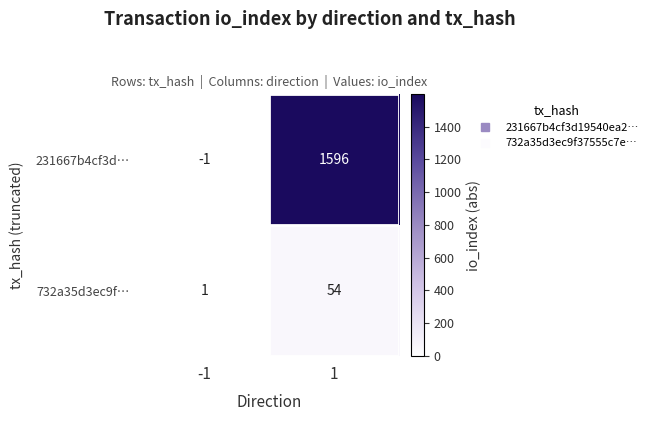

What is the difference between the highest and lowest values at 1?

1542